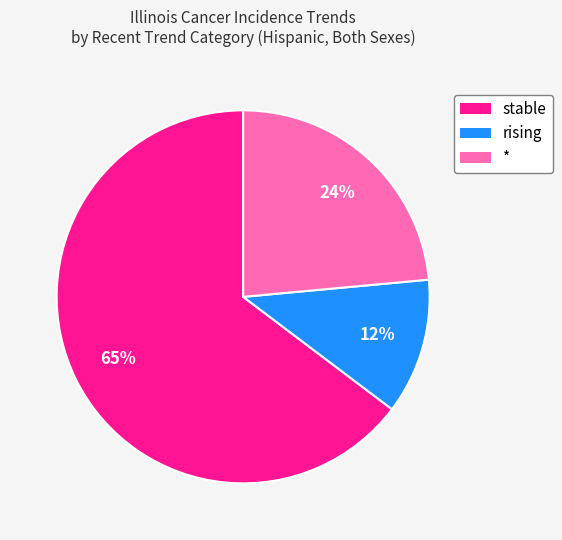

To the nearest percent, what portion does * represent?

24%